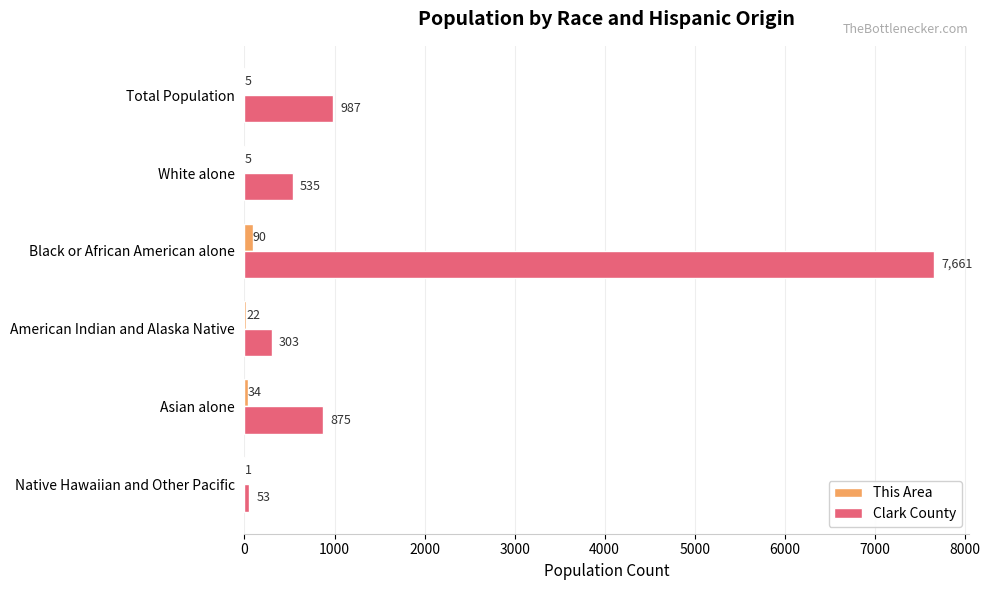

What are all the series names shown in the legend?

This Area, Clark County